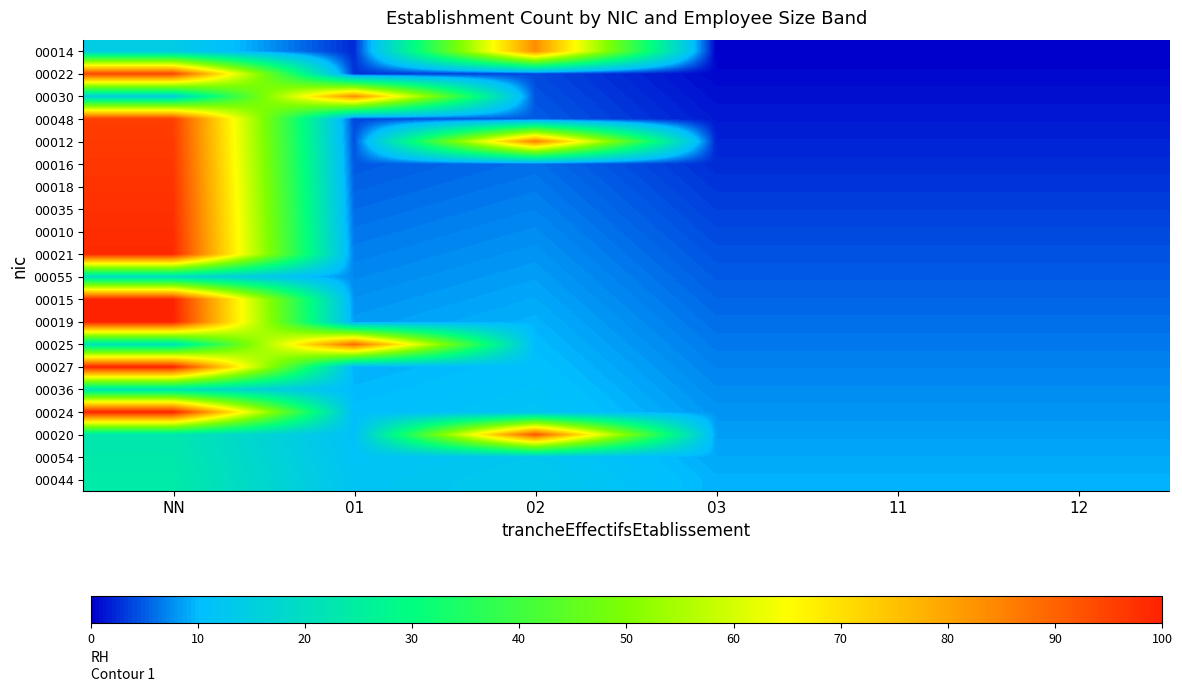

What is the spread (max minus min) of values at 12?

9.5